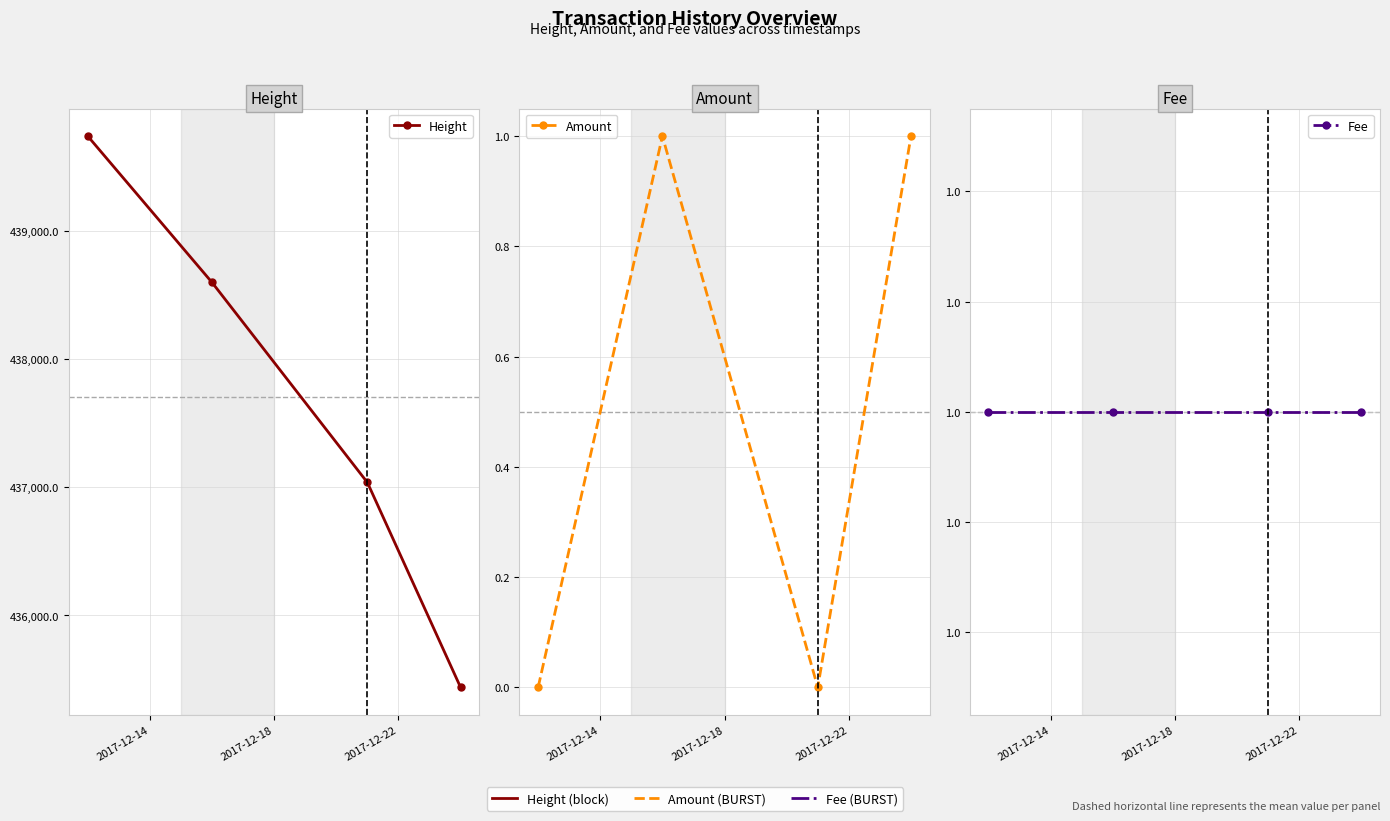

What is the greatest value displayed?

439738